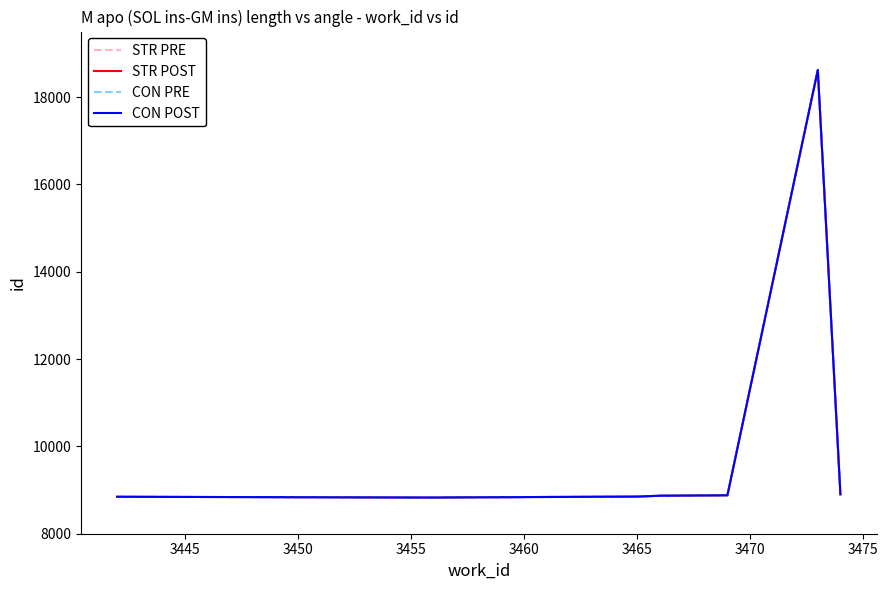

True or false: CON PRE has more than 0 points higher than both neighbors.

True